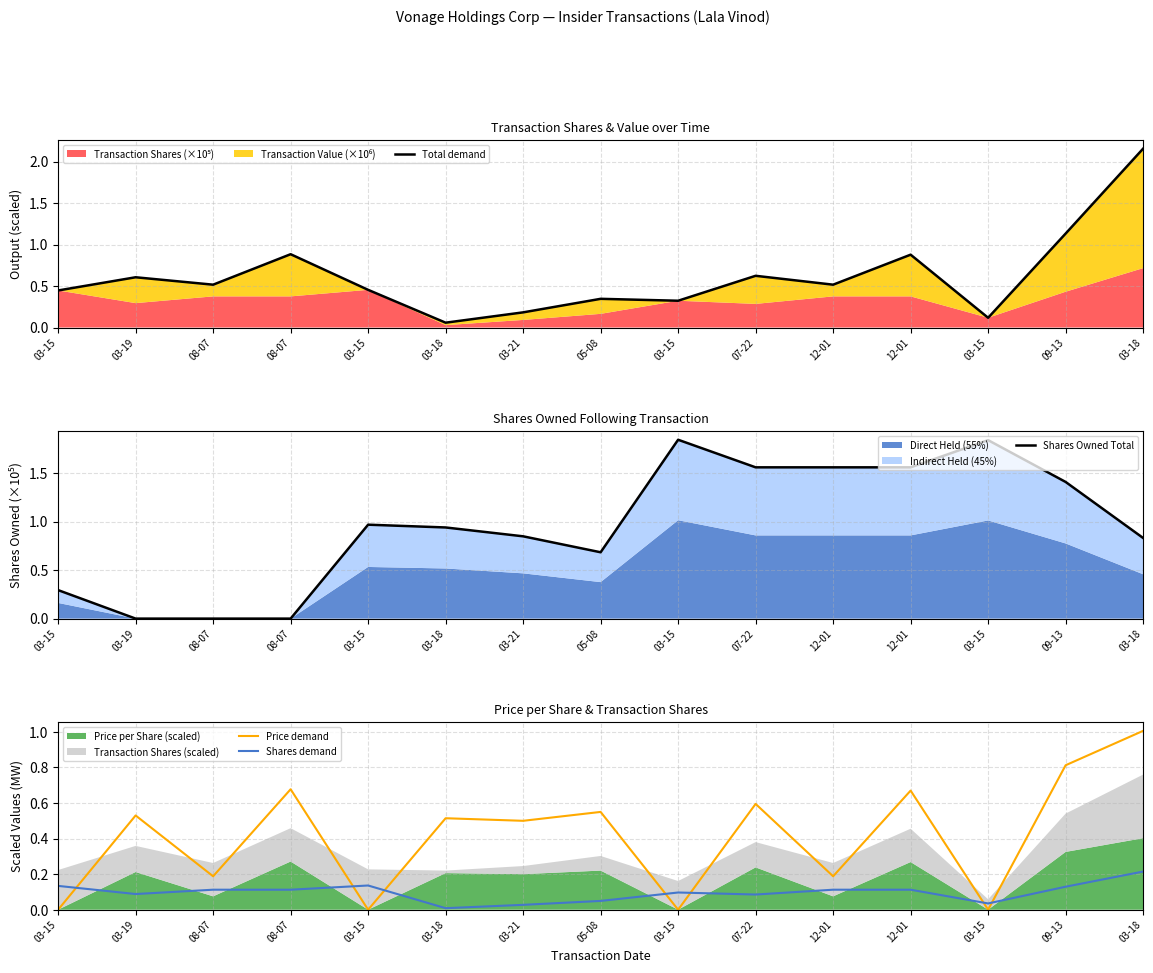

How many interior local peaks does the Price demand series have?

6